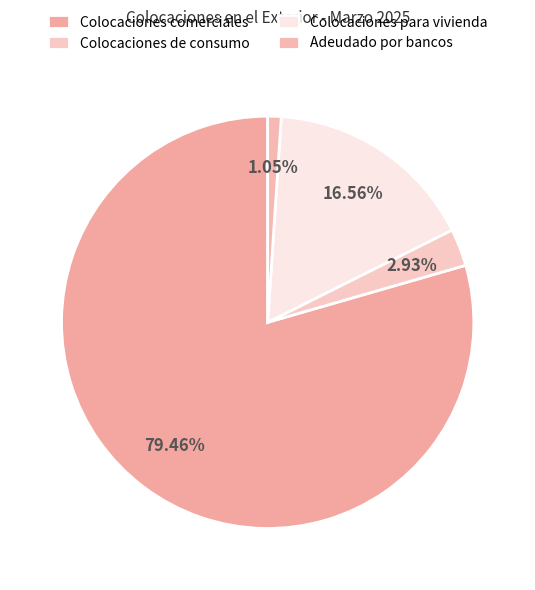

What percentage do Colocaciones de consumo and Adeudado por bancos together represent?

4.0%